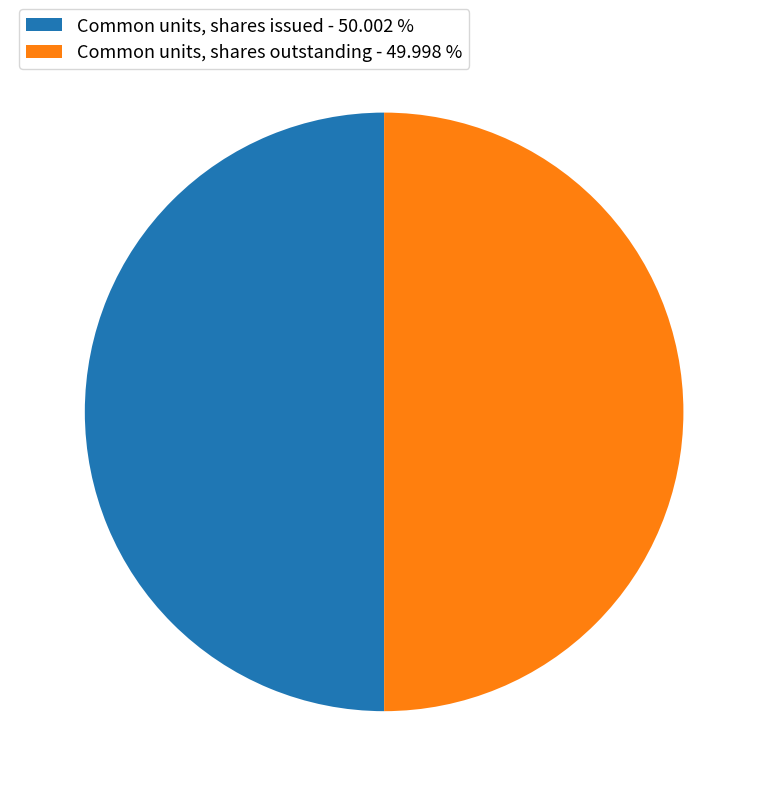

Is the sum of Common units, shares outstanding - 49.998 % and Common units, shares issued - 50.002 % greater than half?

Yes